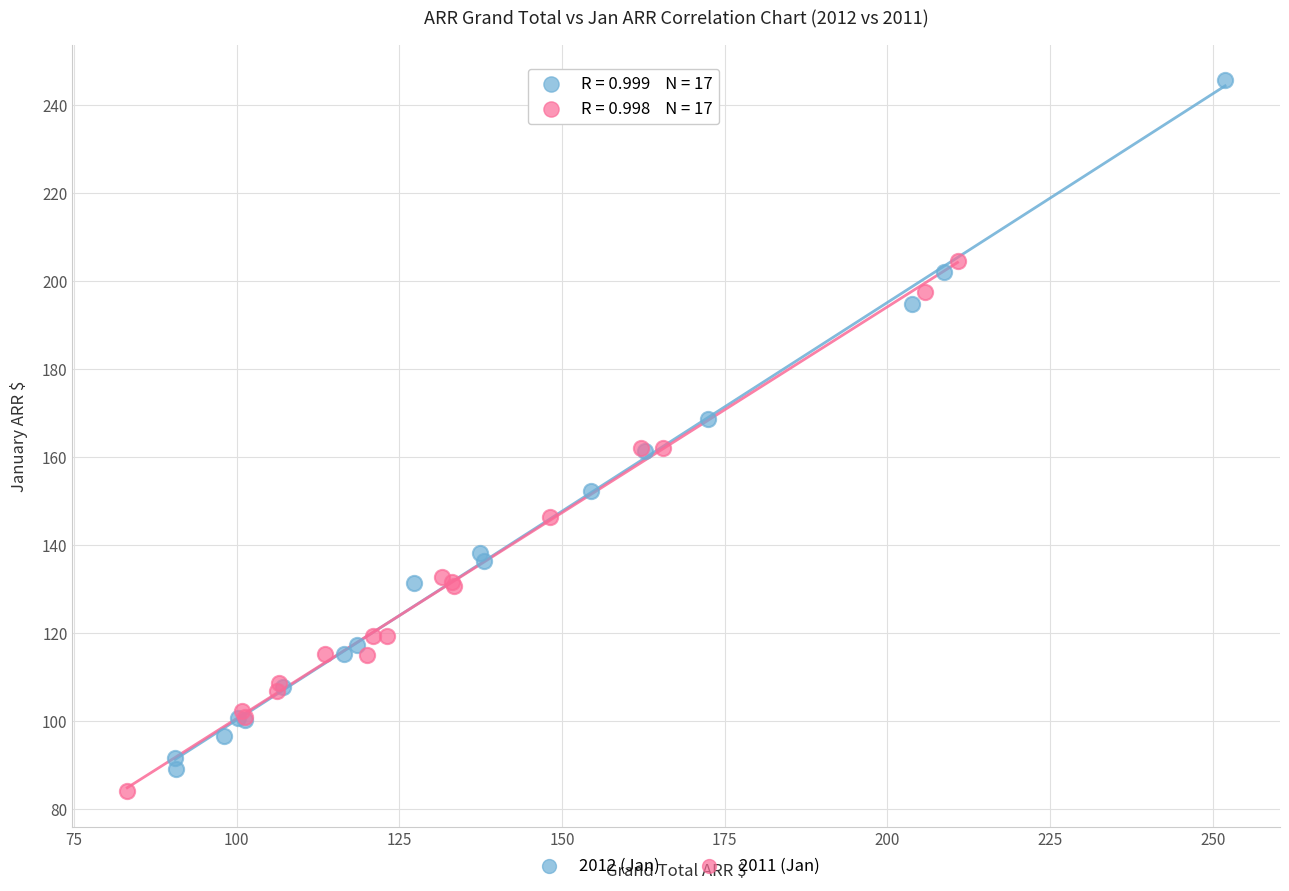

Which series has the widest spread of Y values?

2012 (Jan)